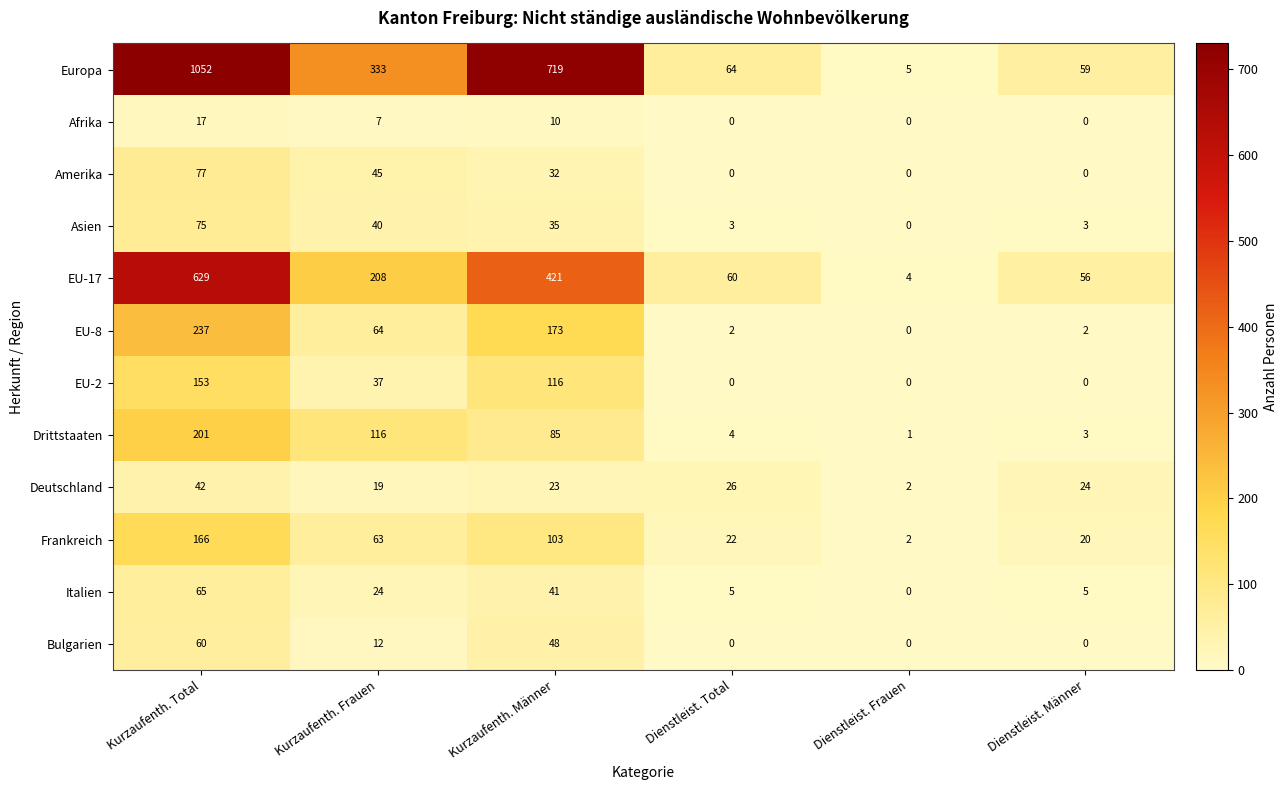

At Kurzaufenth. Männer, list the series in order from smallest to largest.

Afrika, Deutschland, Amerika, Asien, Italien, Bulgarien, Drittstaaten, Frankreich, EU-2, EU-8, EU-17, Europa